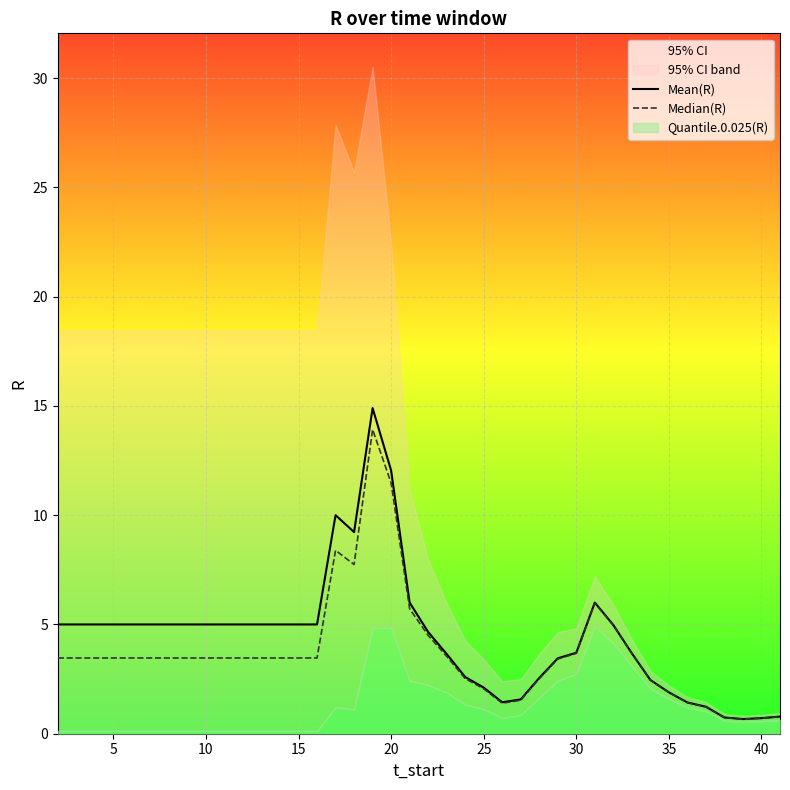

True or false: Mean(R) and Median(R) intersect in this chart.

False